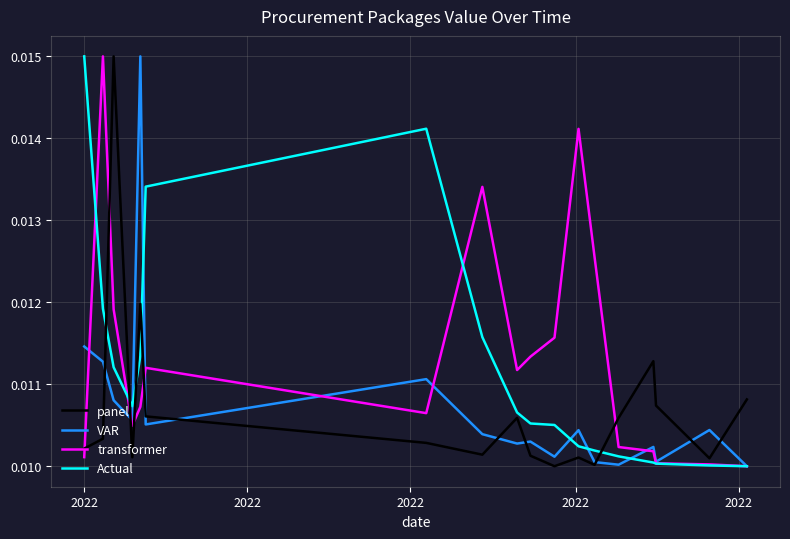

True or false: panel and transformer cross at least once.

True